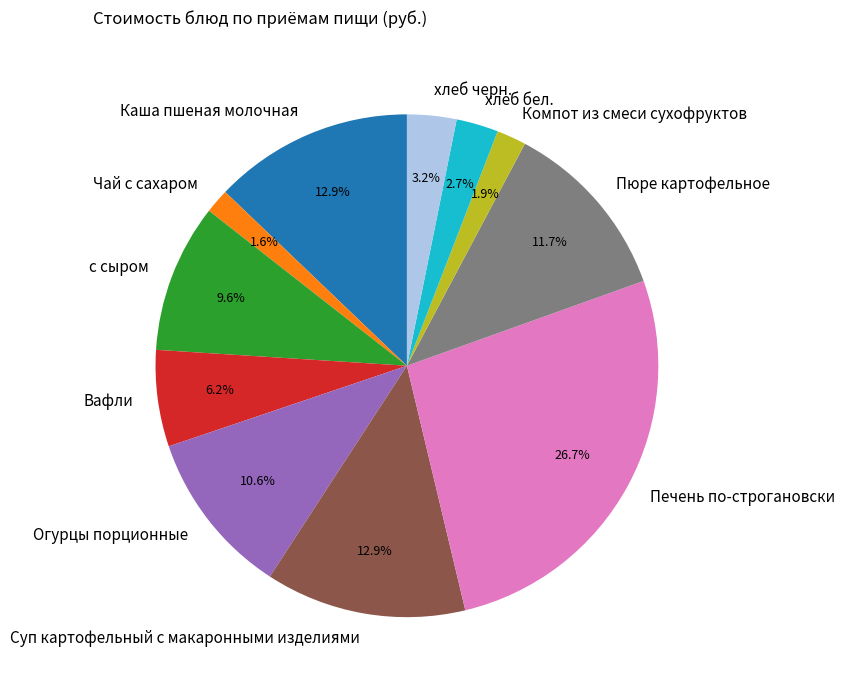

Between Пюре картофельное and хлеб бел., which is larger?

Пюре картофельное